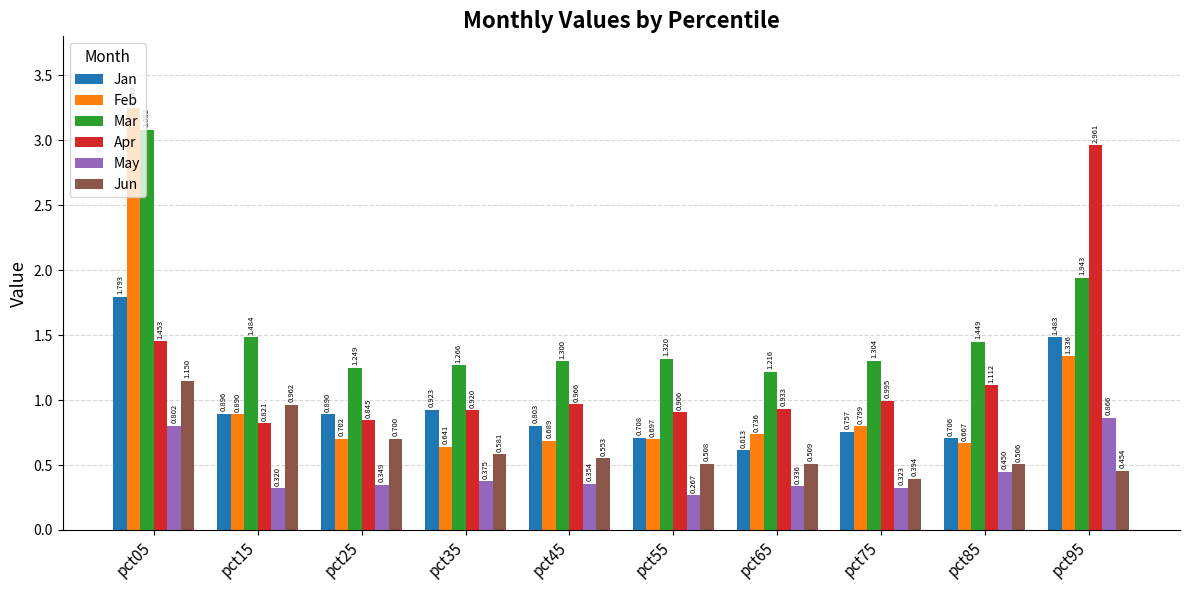

The value of May at pct65 is 0.1. True or false?

False